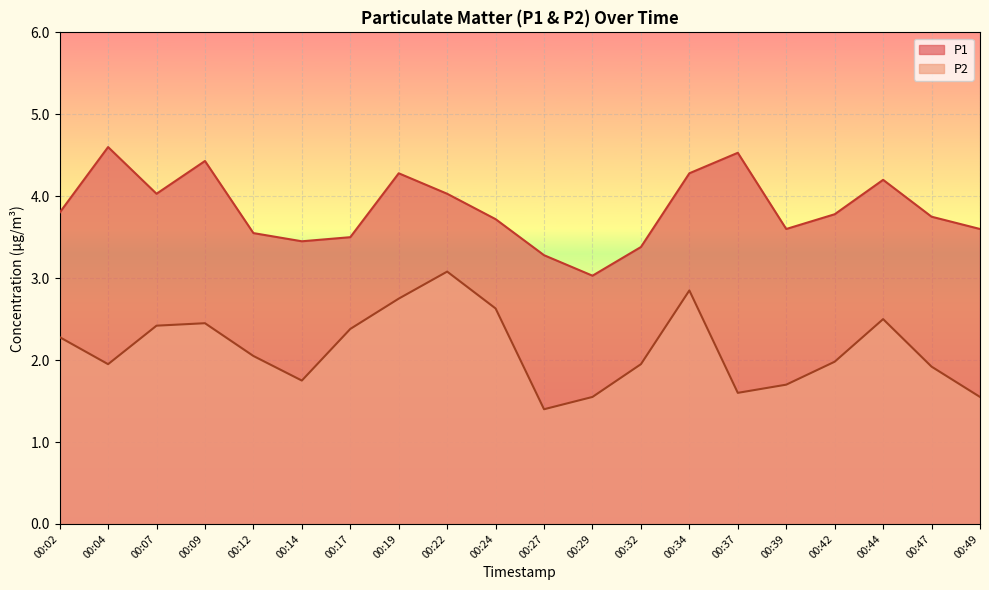

At which category does P1 reach its first local peak?

00:04